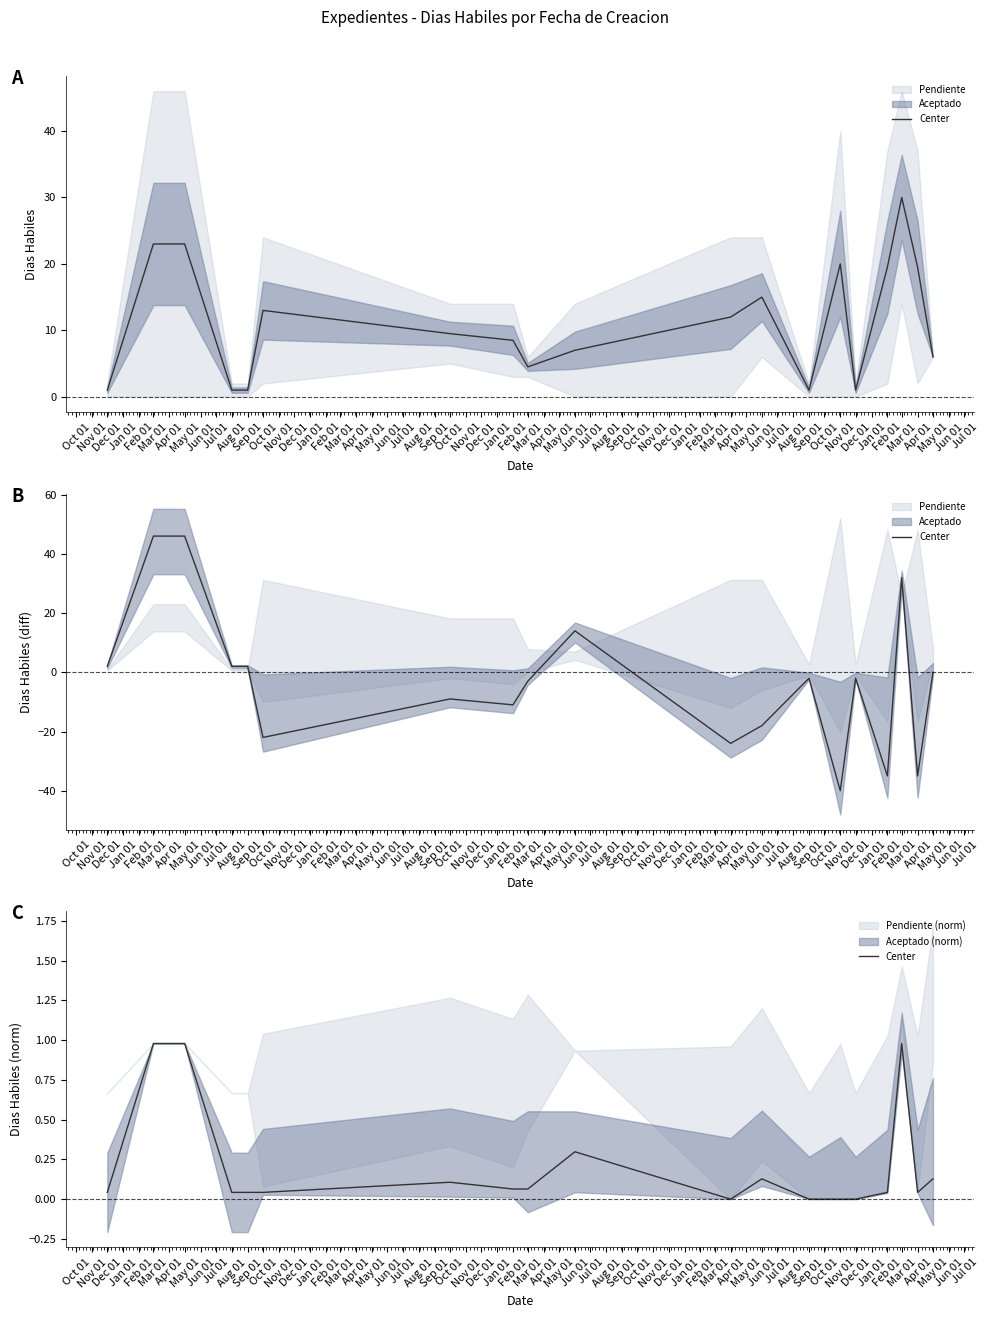

True or false: the data shows 0.5 at Nov 01.

False